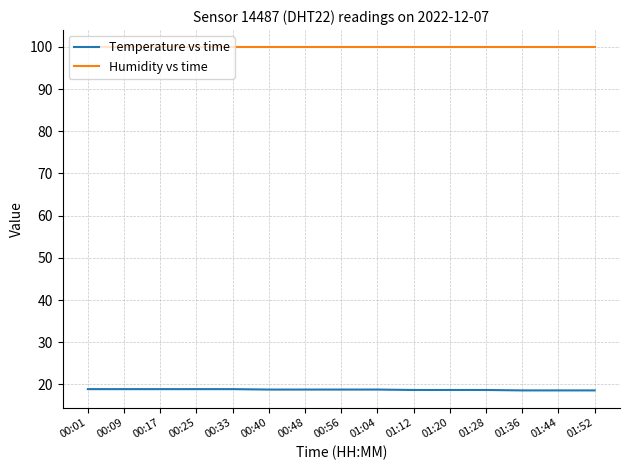

What is the approximate value of Temperature vs time at 00:01?

18.9